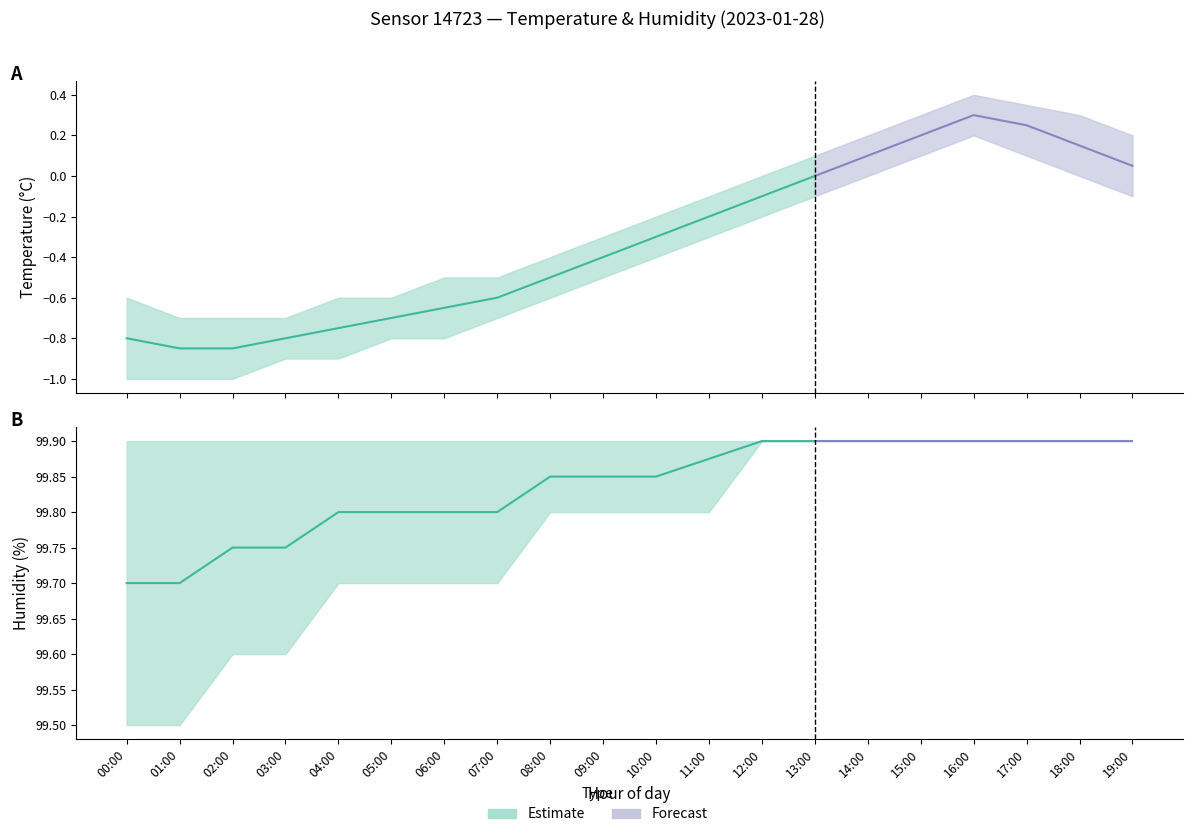

Reading left to right, transcribe all the data shown in this chart.

temperature_low: -1.0	-1.0	-1.0	-0.9	-0.9	-0.8	-0.8	-0.7	-0.6	-0.5	-0.4	-0.3	-0.2	-0.1	0.0	0.1	0.2	0.1	0.0	-0.1
temperature_mid: -0.8	-0.8	-0.8	-0.8	-0.8	-0.7	-0.7	-0.6	-0.5	-0.4	-0.3	-0.2	-0.1	0.0	0.1	0.2	0.3	0.2	0.1	0.1
temperature_high: -0.6	-0.7	-0.7	-0.7	-0.6	-0.6	-0.5	-0.5	-0.4	-0.3	-0.2	-0.1	0.0	0.1	0.2	0.3	0.4	0.3	0.3	0.2
humidity_low: 99.5	99.5	99.6	99.6	99.7	99.7	99.7	99.7	99.8	99.8	99.8	99.8	99.9	99.9	99.9	99.9	99.9	99.9	99.9	99.9
humidity_mid: 99.7	99.7	99.8	99.8	99.8	99.8	99.8	99.8	99.8	99.8	99.8	99.9	99.9	99.9	99.9	99.9	99.9	99.9	99.9	99.9
humidity_high: 99.9	99.9	99.9	99.9	99.9	99.9	99.9	99.9	99.9	99.9	99.9	99.9	99.9	99.9	99.9	99.9	99.9	99.9	99.9	99.9